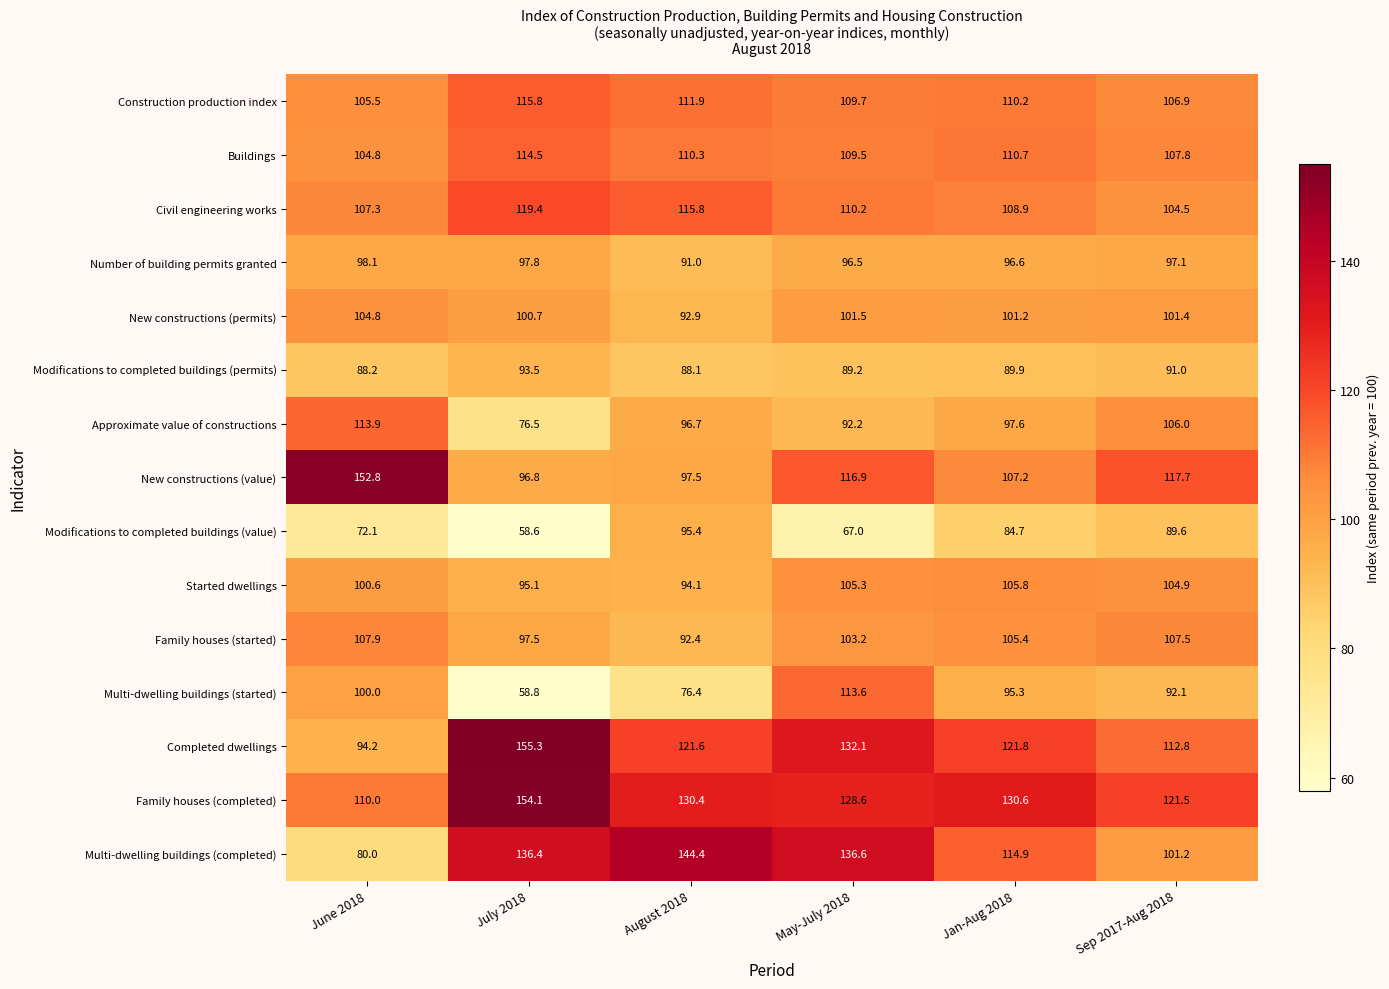

What is the difference between the second highest and minimum values in the New constructions (value) series?

20.9